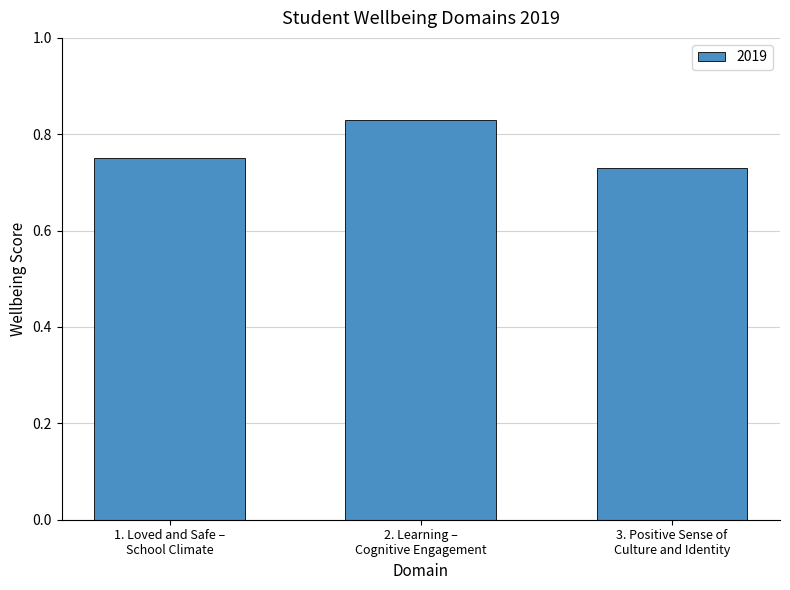

What is the sum of all values?

2.3